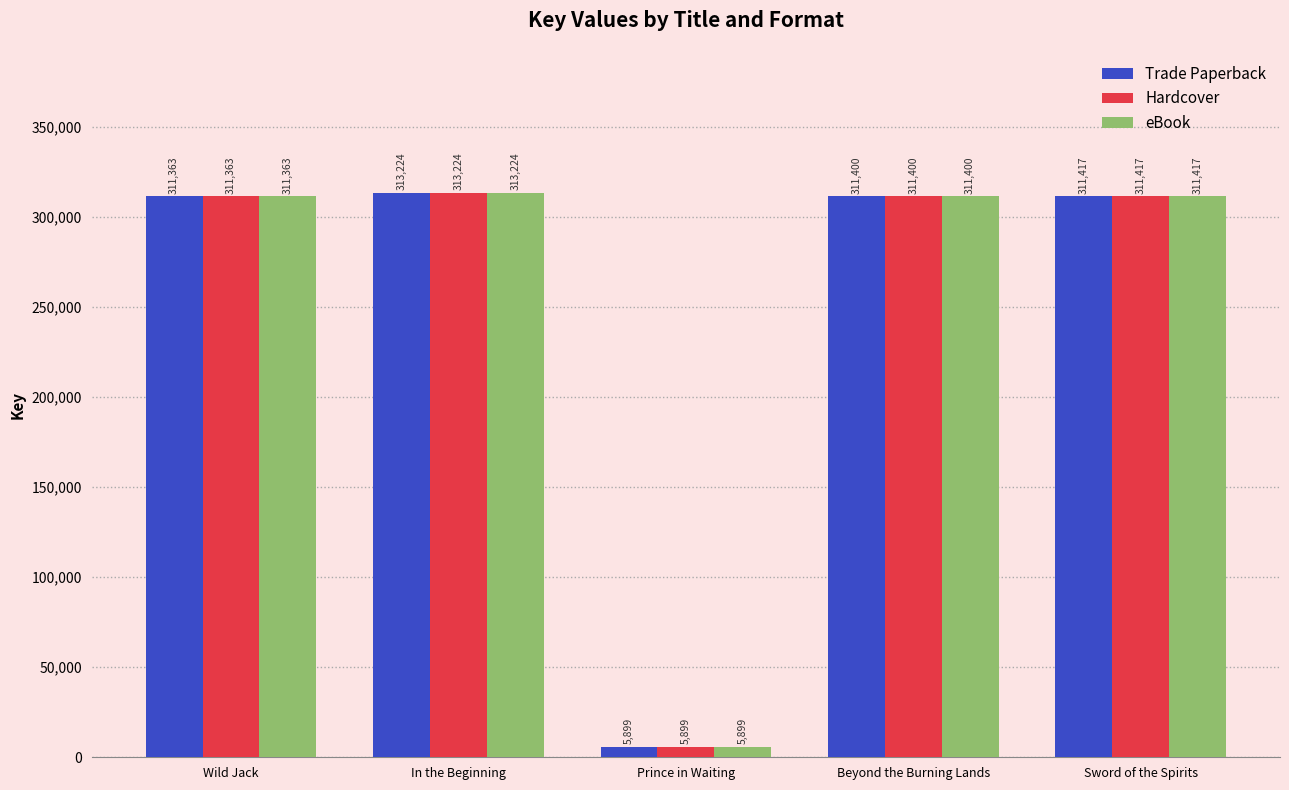

At which label is Hardcover closest to 159561?

Wild Jack